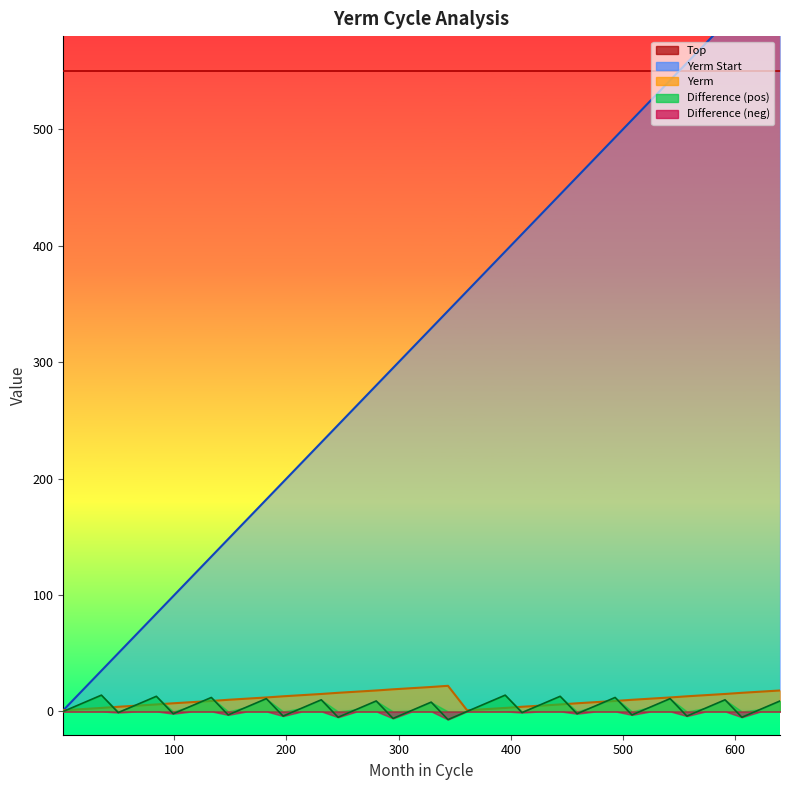

True or false: Yerm has a value of 29 at 295.

False